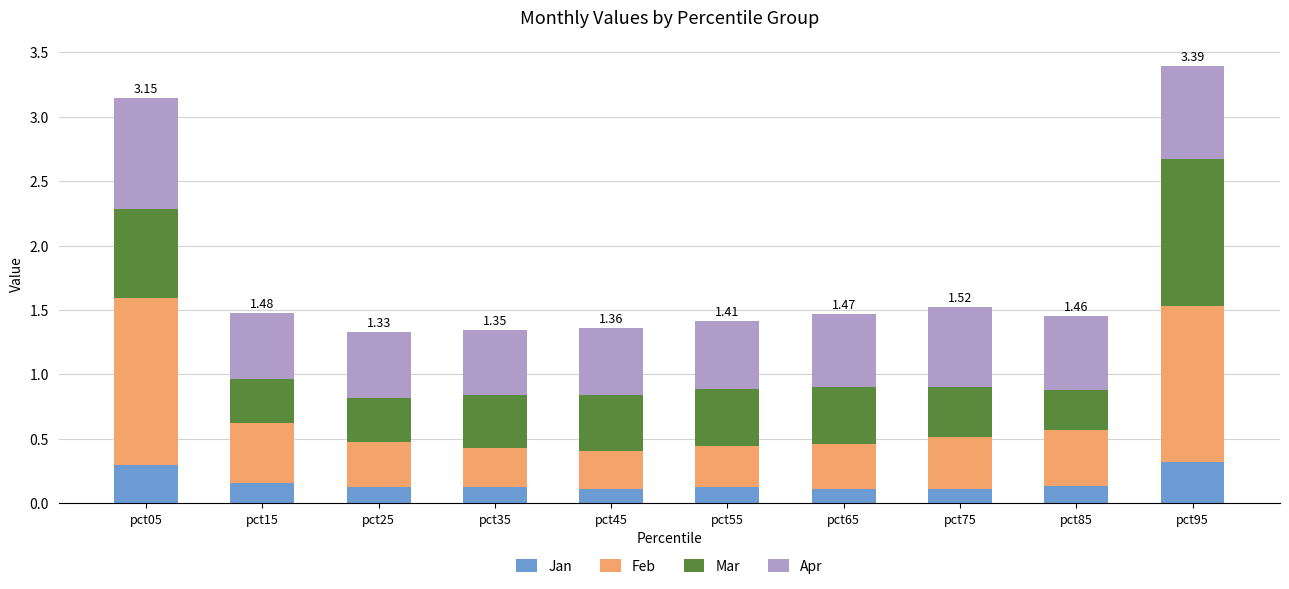

What is the total value across all series at pct15?

1.5